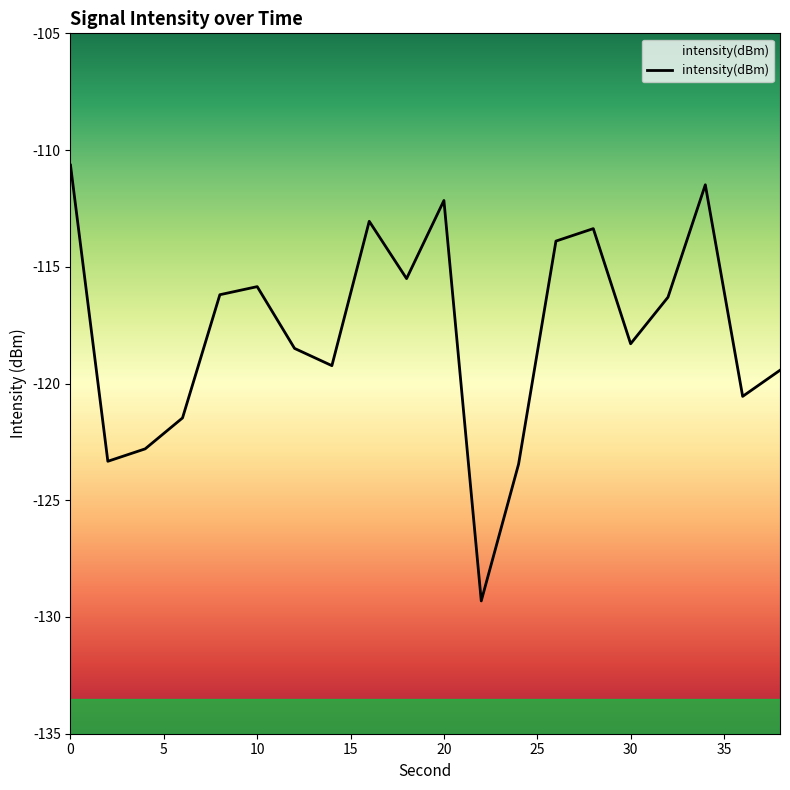

The chart shows a value of -167.1 at 30. True or false?

False